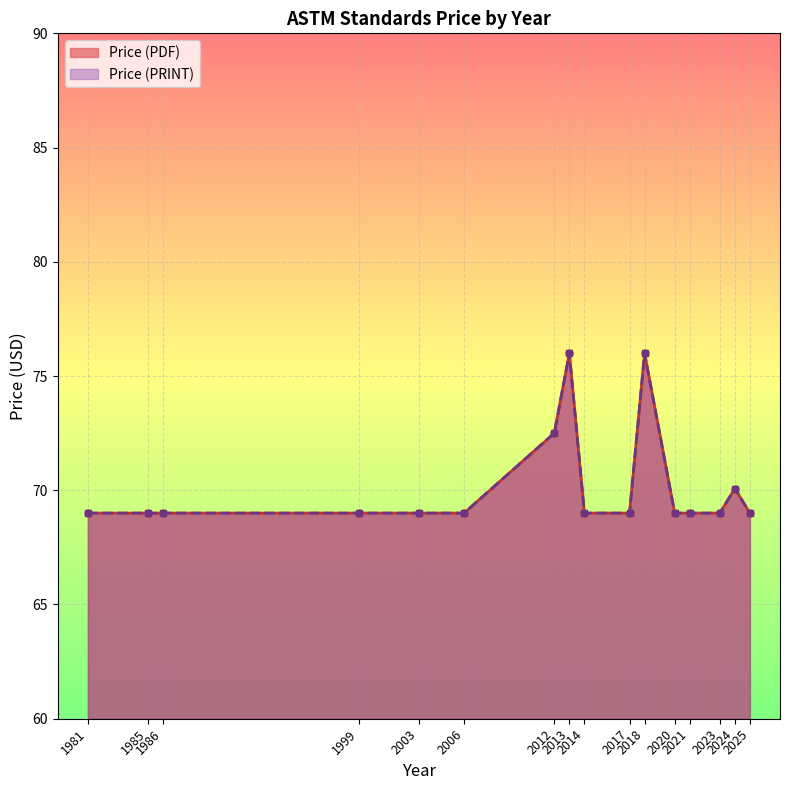

What is the difference between the maximum and minimum values in the Price (PRINT) series?

7.0